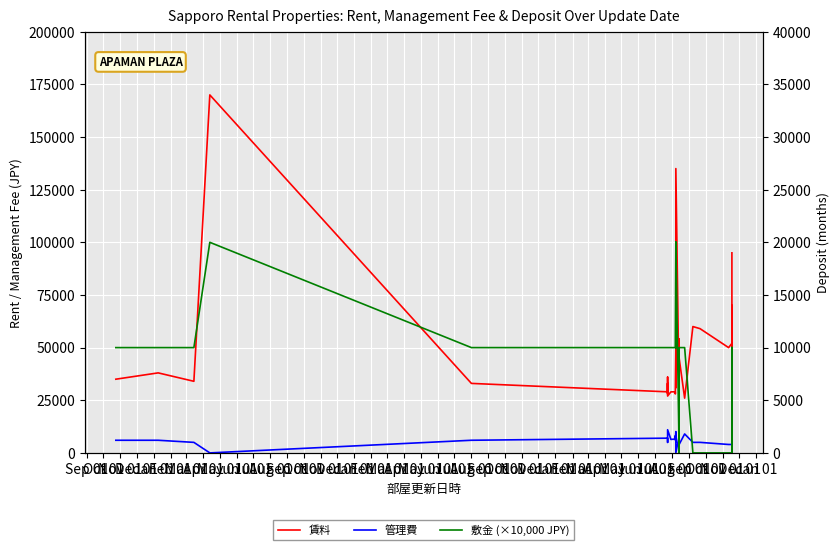

How many lines are shown in the chart?

3